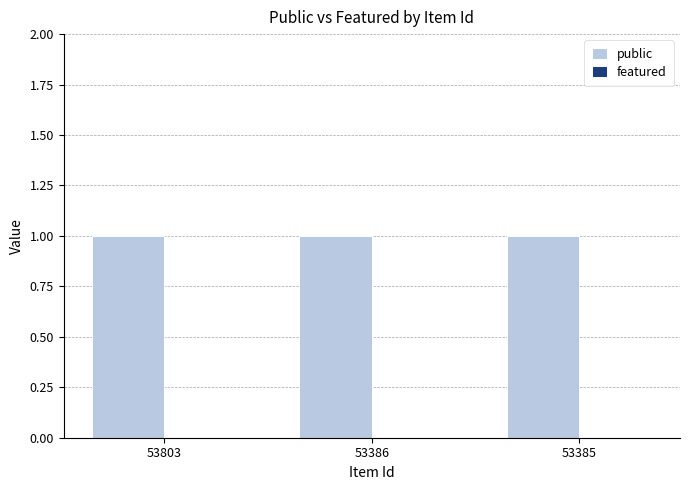

Reading right to left, list all the values displayed in this chart.

public: 1	1	1
featured: 0	0	0